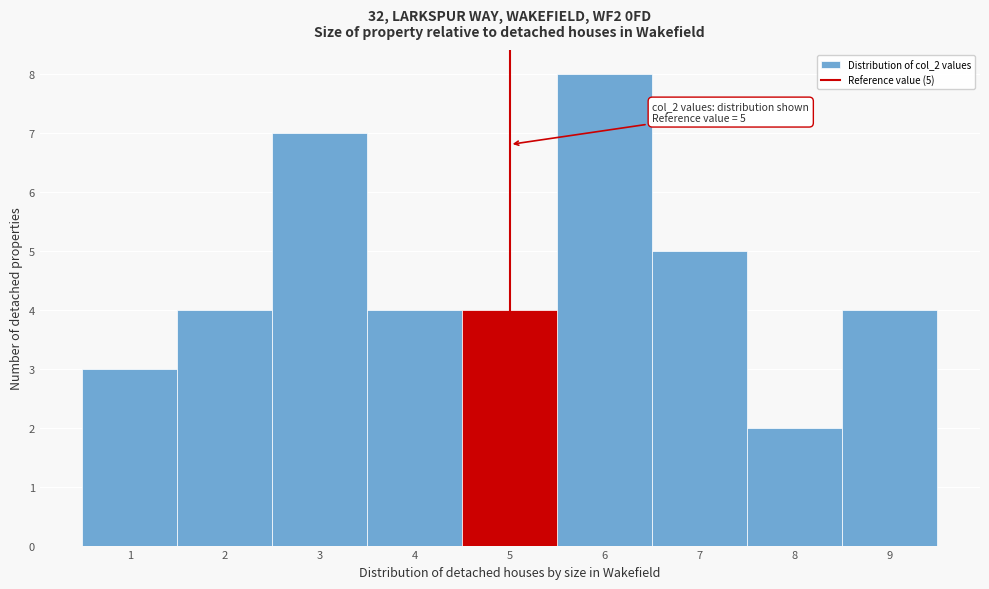

Which range on the x-axis has the tallest bar?

5.5 to 6.5